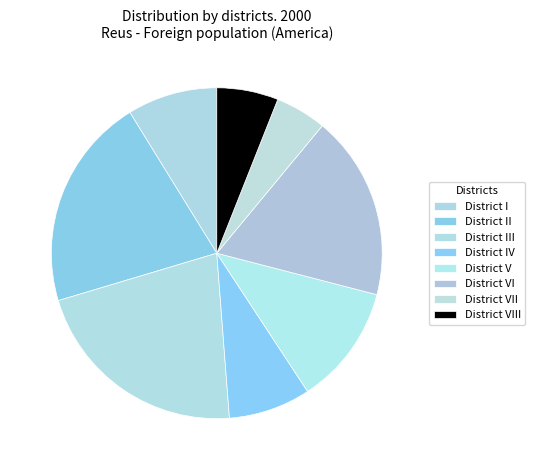

Is there a majority slice in this chart?

No